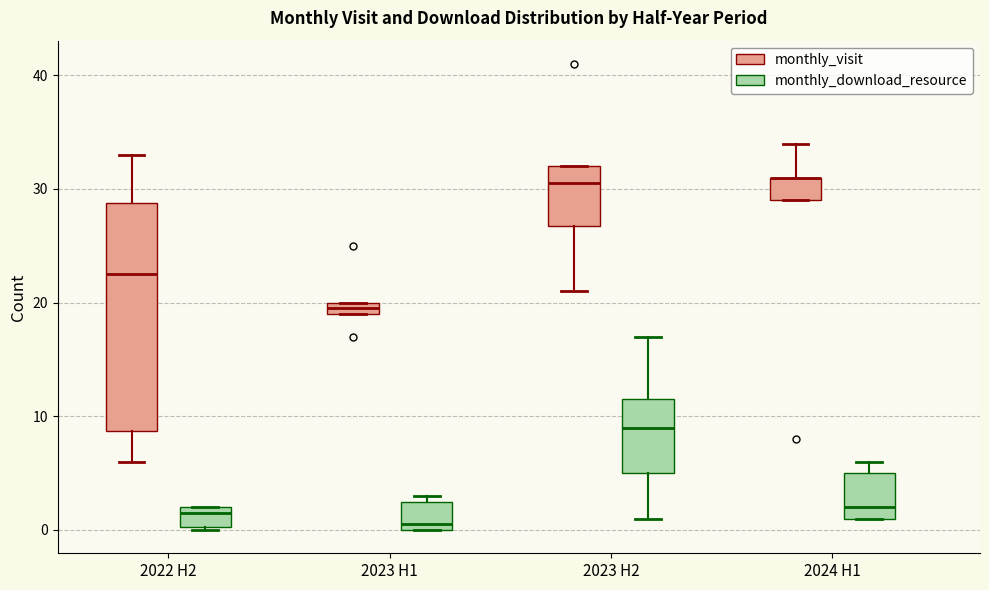

Comparing the boxes themselves (not the whiskers), which one is the tallest?

2022 H2 (monthly_visit)